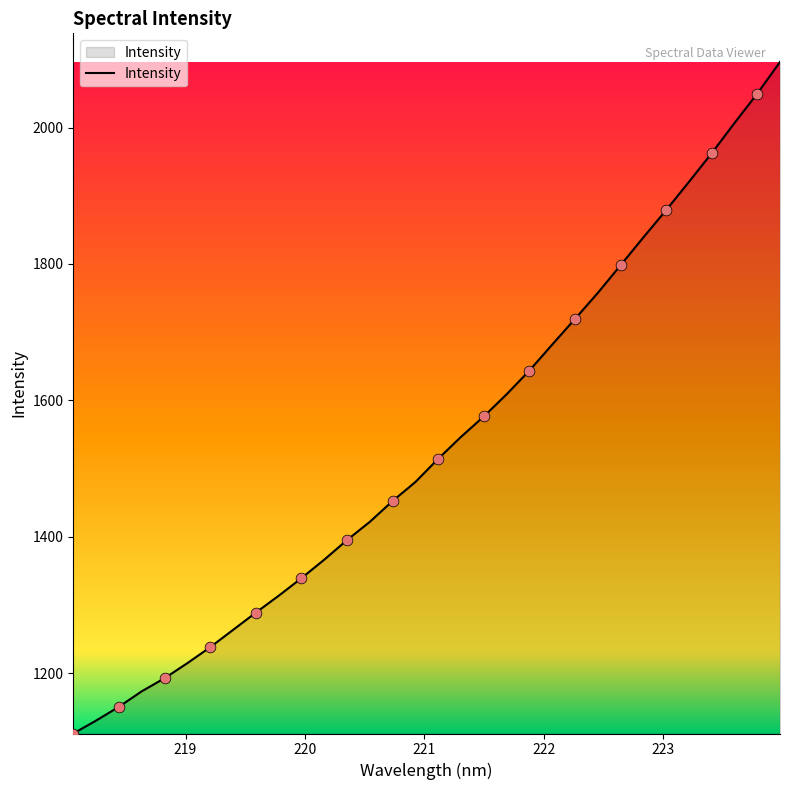

What is the difference between the maximum and minimum values?

984.4